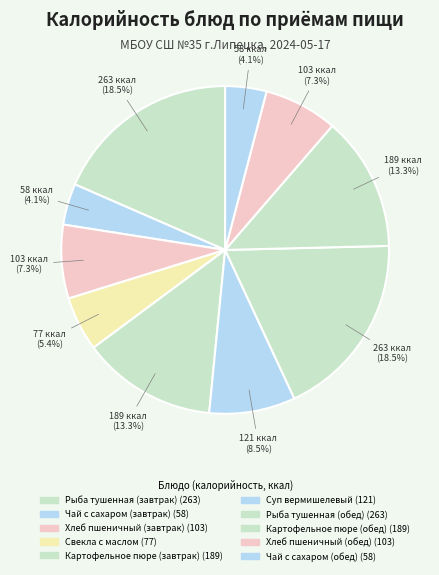

Approximately how many times larger is the value at Рыба тушенная (завтрак) compared to Картофельное пюре (завтрак)?

1.4